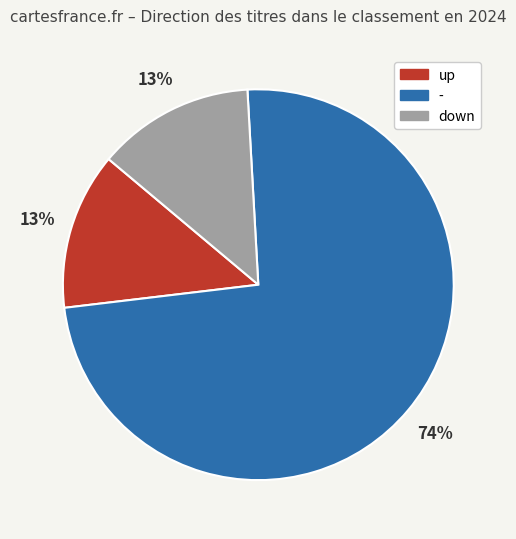

What is the ratio of the value at down to the value at up?

1.0